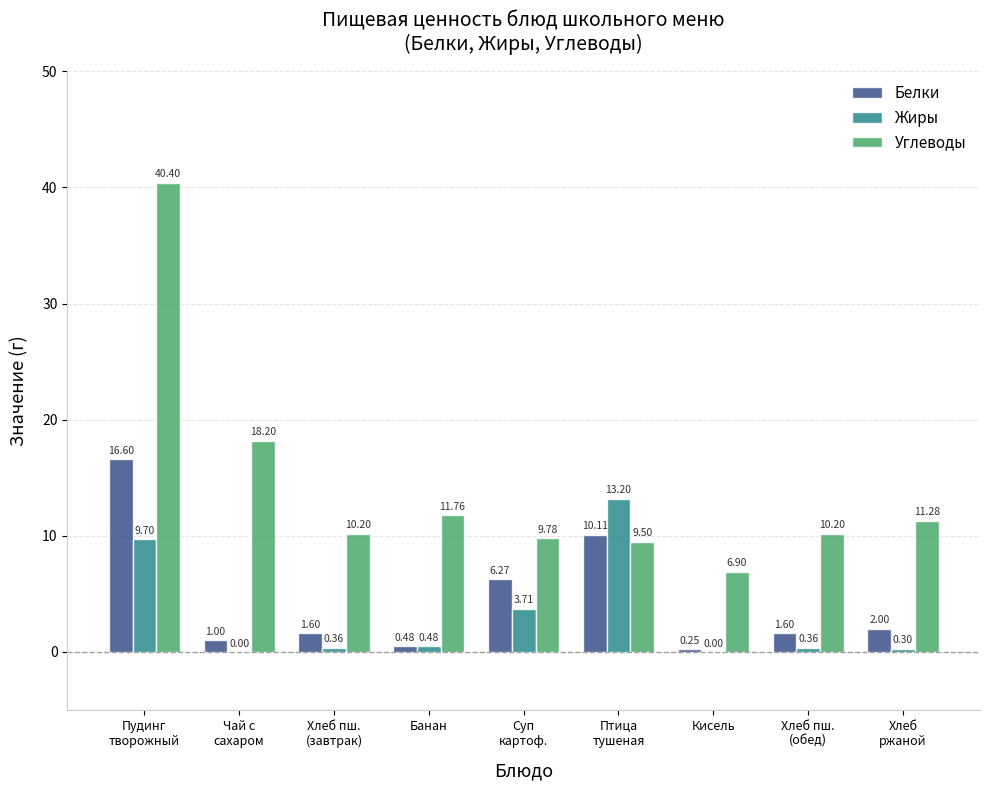

Which series has the largest total across all categories?

Углеводы